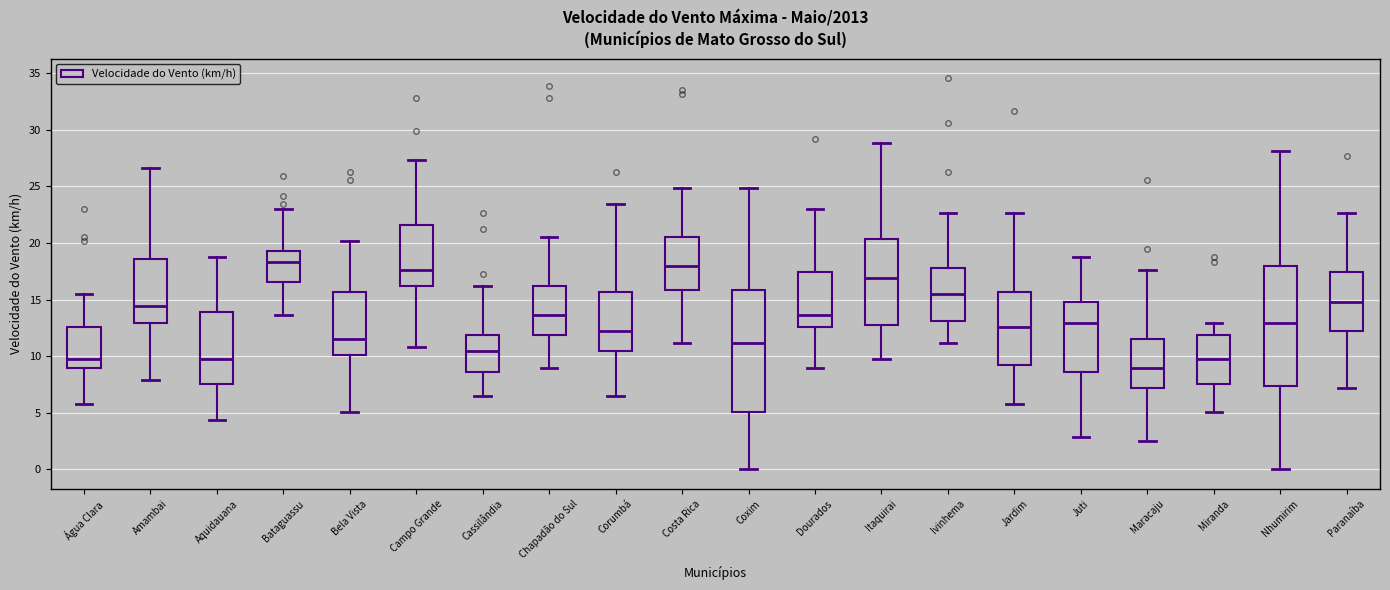

Which box's median line is the lowest?

Maracaju